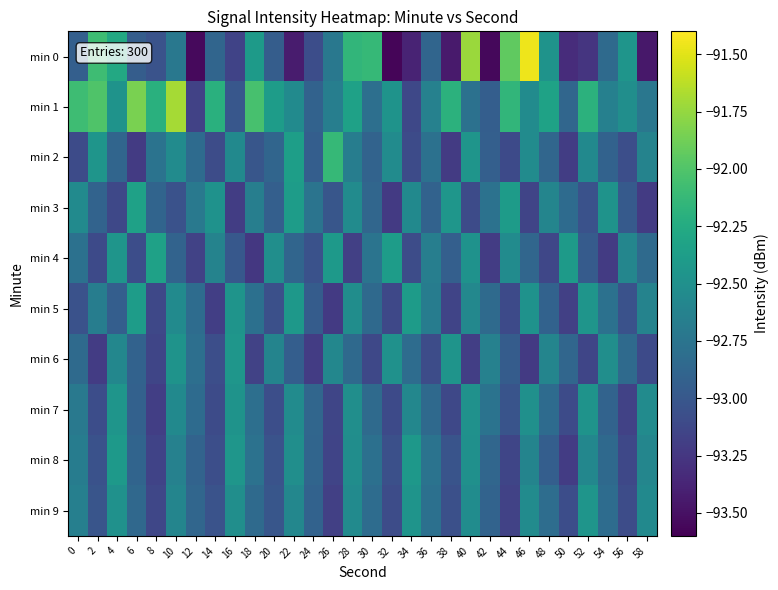

Which series has the largest total across all categories?

min 1